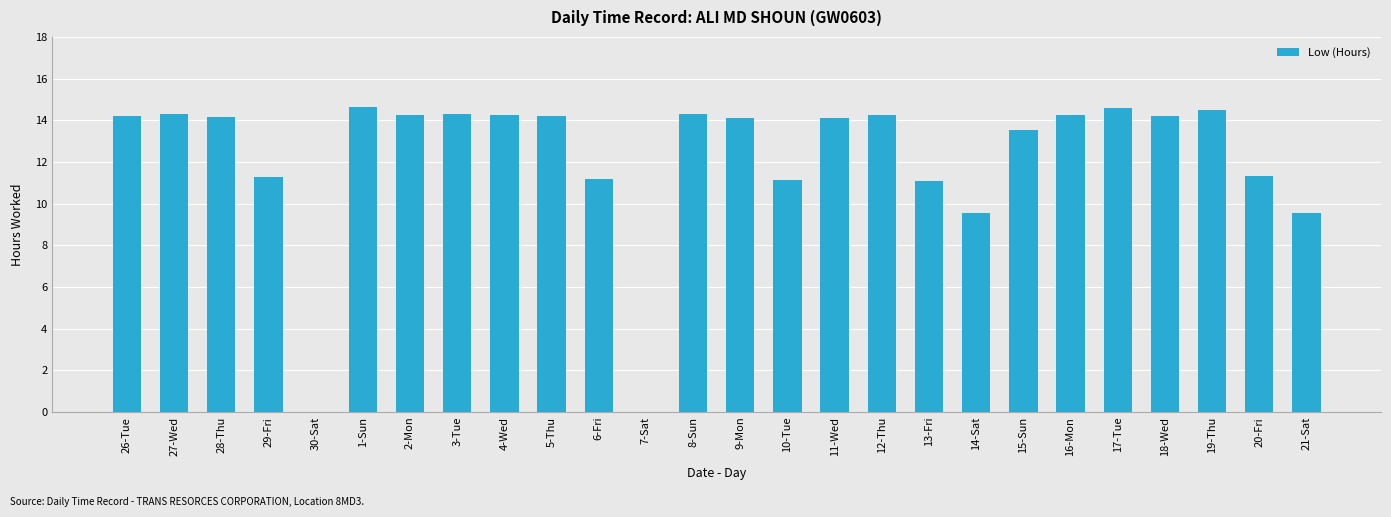

Are the bars grouped side by side (vs. stacked)?

No